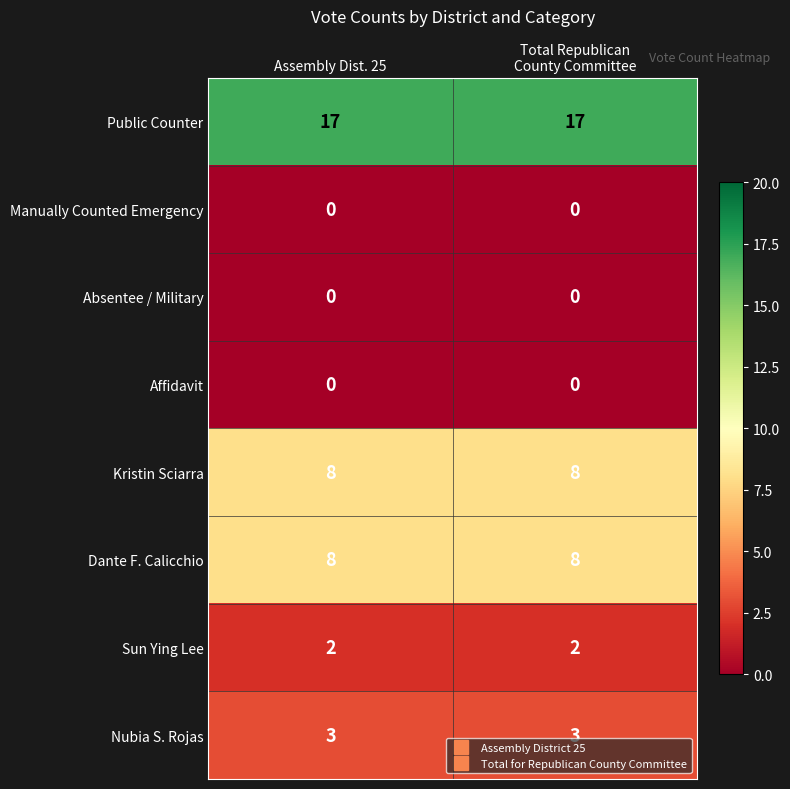

Which series has the largest total across all categories?

Public Counter